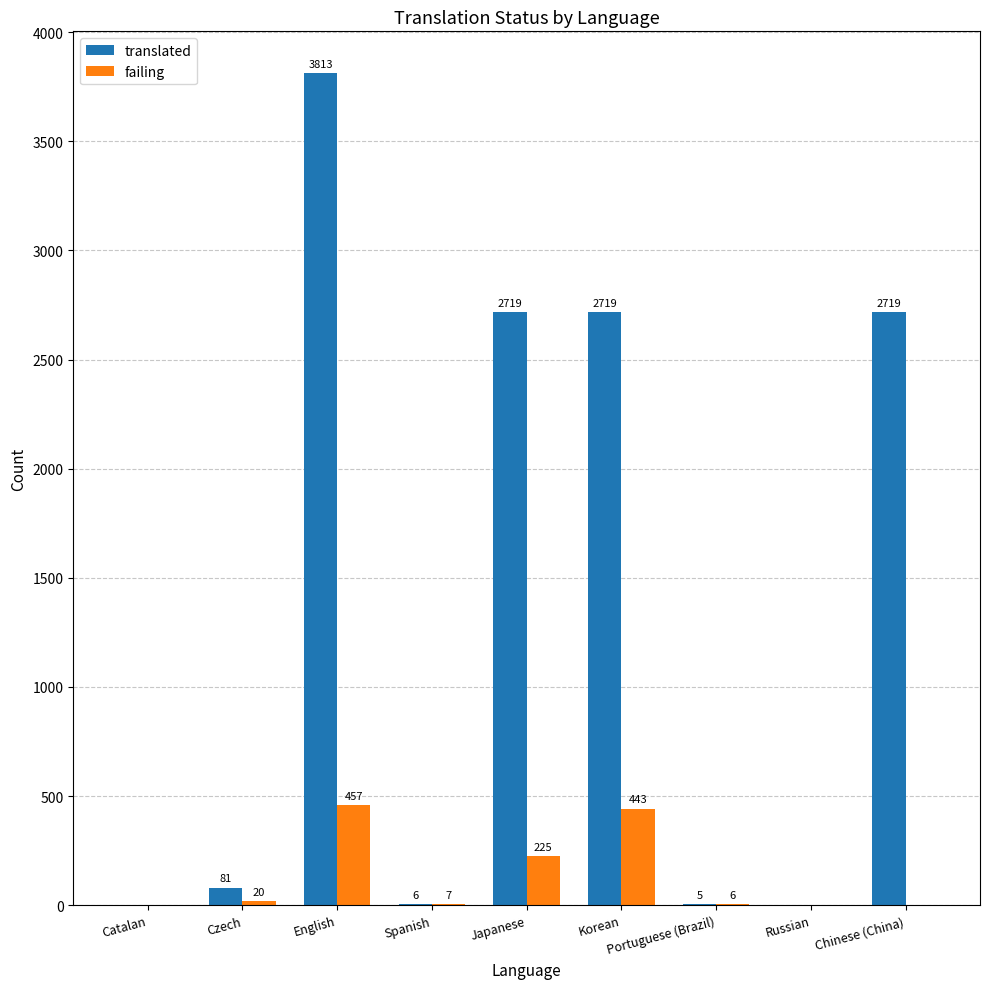

Which series changed the most between Czech and Korean?

translated